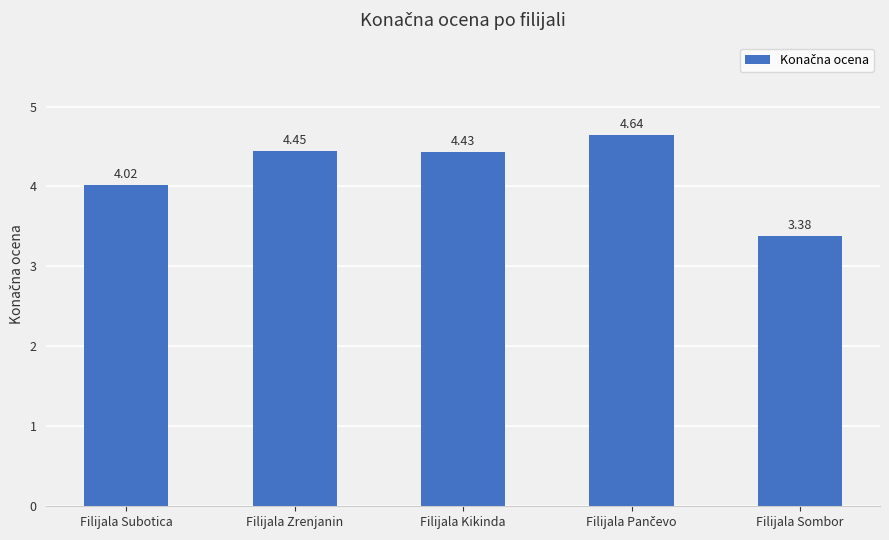

Between Filijala Zrenjanin and Filijala Sombor, which is larger?

Filijala Zrenjanin